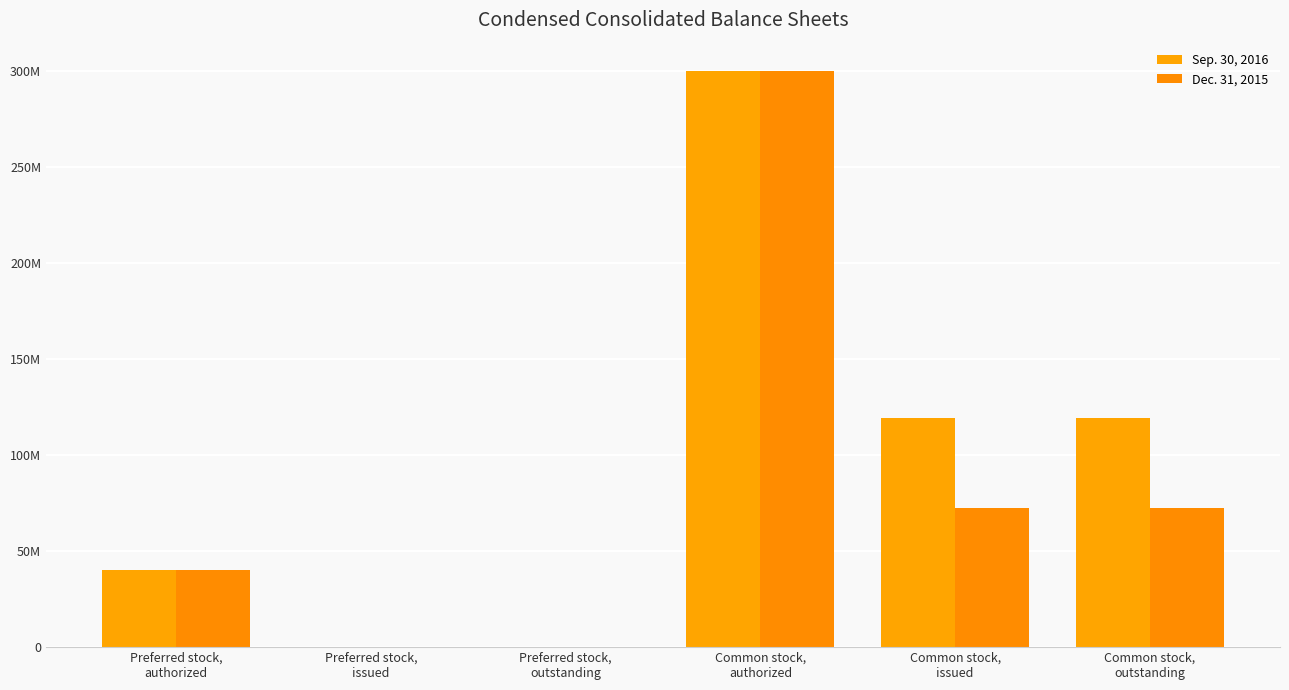

How many Sep. 30, 2016 values are between 0 and 119575964?

5